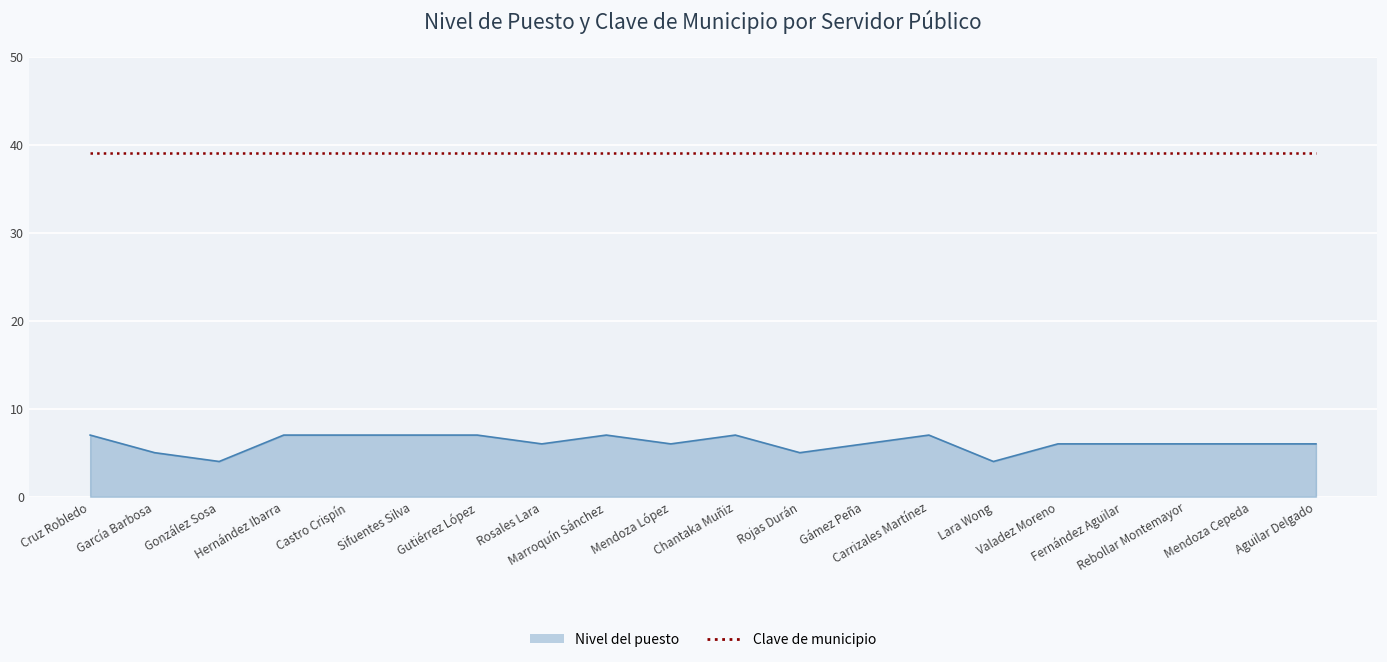

What is the greatest value displayed?

39